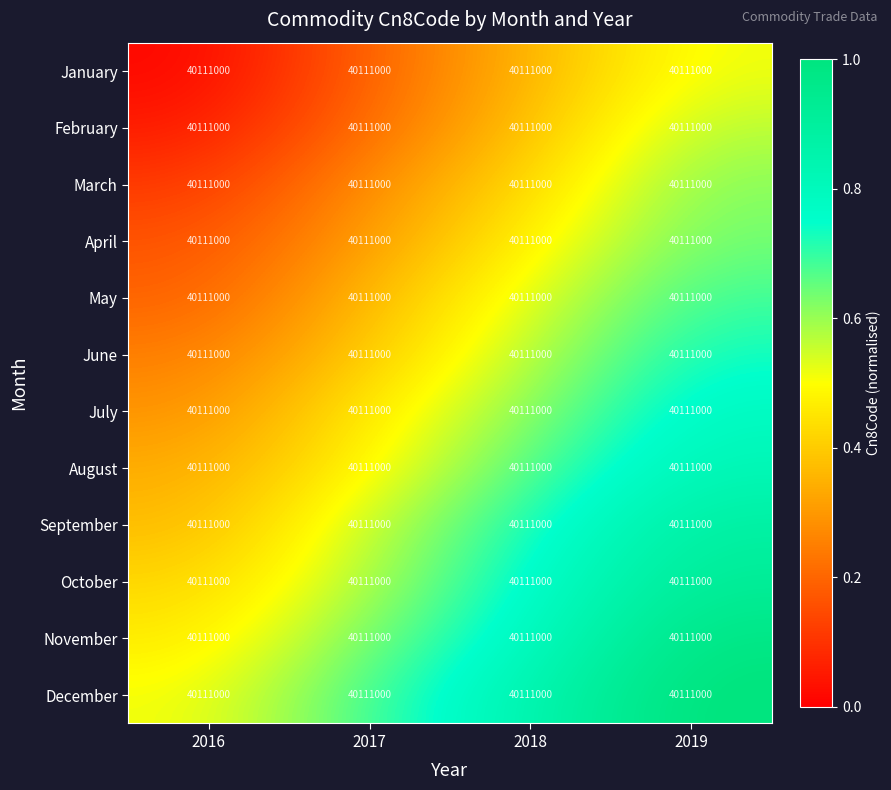

Reading left to right, extract all data points from this chart.

January: 2016=40111000.0	2017=40111000.0	2018=40111000.0	2019=40111000.0
February: 2016=40111000.0	2017=40111000.0	2018=40111000.0	2019=40111000.0
March: 2016=40111000.0	2017=40111000.0	2018=40111000.0	2019=40111000.0
April: 2016=40111000.0	2017=40111000.0	2018=40111000.0	2019=40111000.0
May: 2016=40111000.0	2017=40111000.0	2018=40111000.0	2019=40111000.0
June: 2016=40111000.0	2017=40111000.0	2018=40111000.0	2019=40111000.0
July: 2016=40111000.0	2017=40111000.0	2018=40111000.0	2019=40111000.0
August: 2016=40111000.0	2017=40111000.0	2018=40111000.0	2019=40111000.0
September: 2016=40111000.0	2017=40111000.0	2018=40111000.0	2019=40111000.0
October: 2016=40111000.0	2017=40111000.0	2018=40111000.0	2019=40111000.0
November: 2016=40111000.0	2017=40111000.0	2018=40111000.0	2019=40111000.0
December: 2016=40111000.0	2017=40111000.0	2018=40111000.0	2019=40111000.0